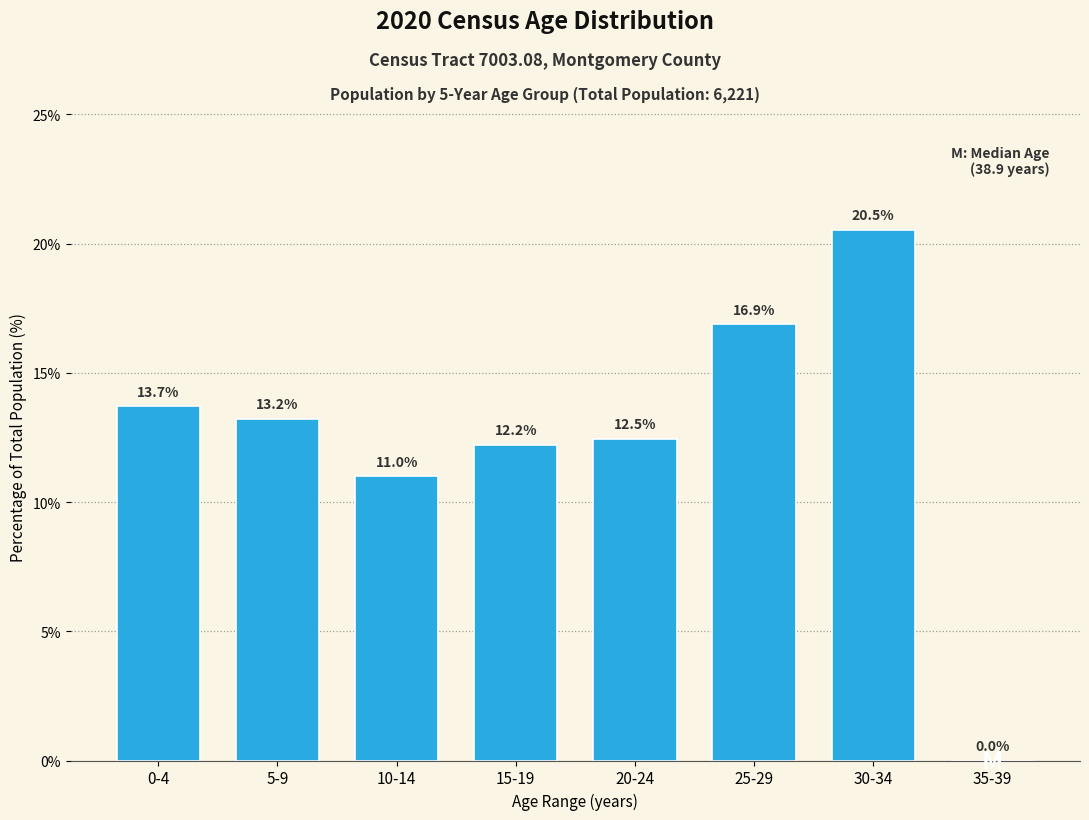

Reading right to left, extract all data points from this chart.

35-39=0.0	30-34=20.5	25-29=16.9	20-24=12.5	15-19=12.2	10-14=11.0	5-9=13.2	0-4=13.7